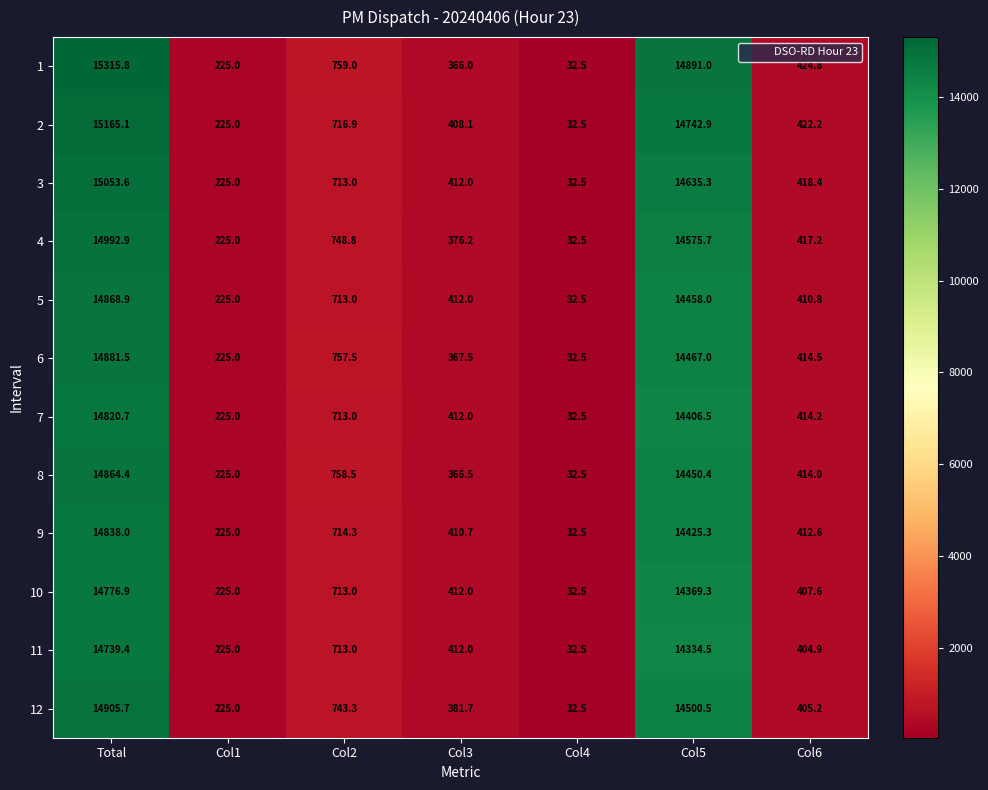

What is the difference between the maximum and minimum values in the 9 series?

14805.5